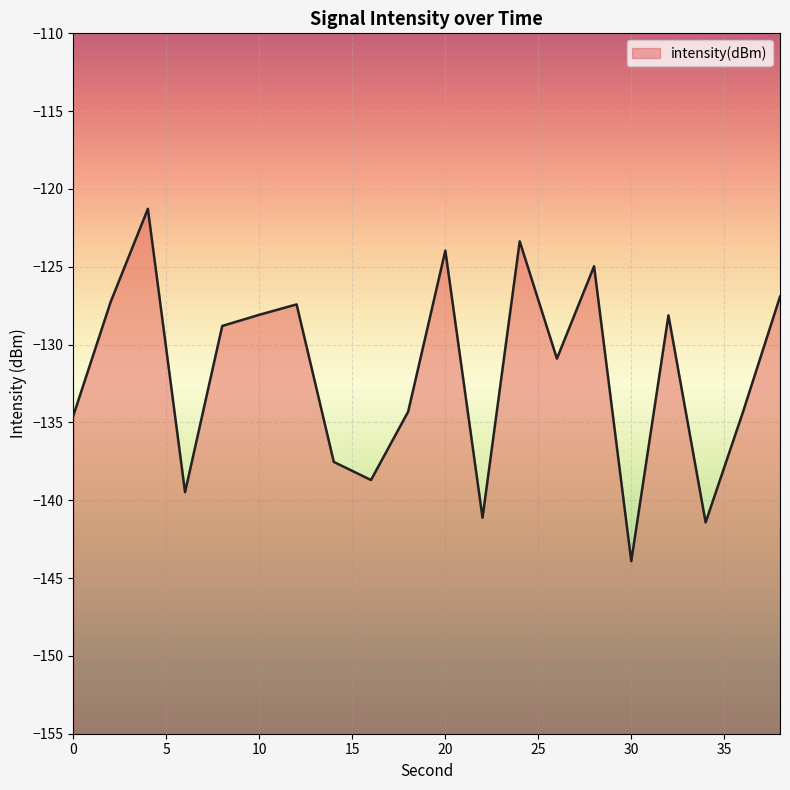

What is the smallest value displayed?

-143.9